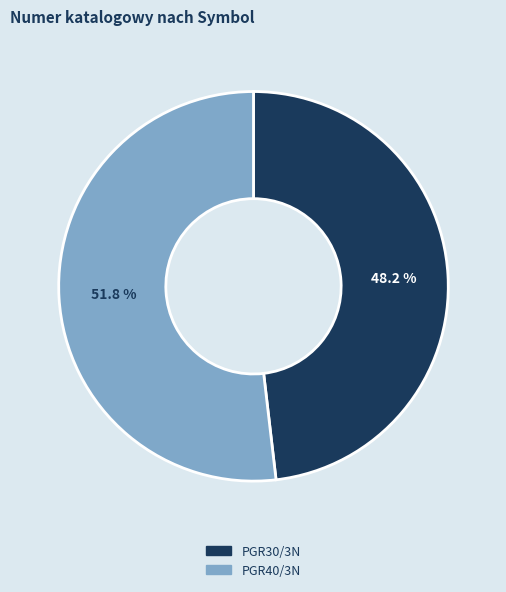

Is it true that PGR30/3N is 53% of the pie?

False